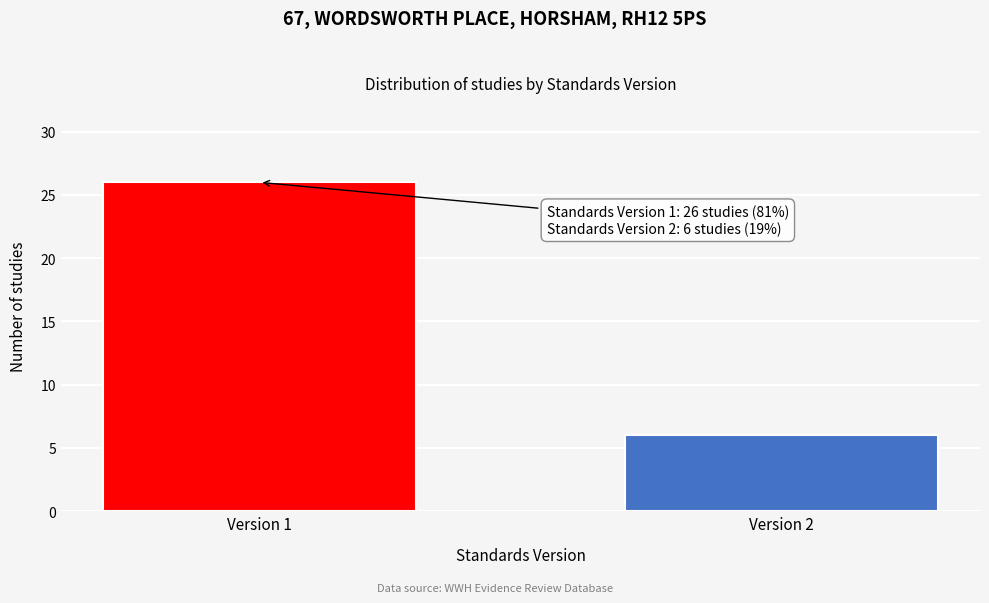

Reading left to right, what are all the values shown in this chart?

26	6